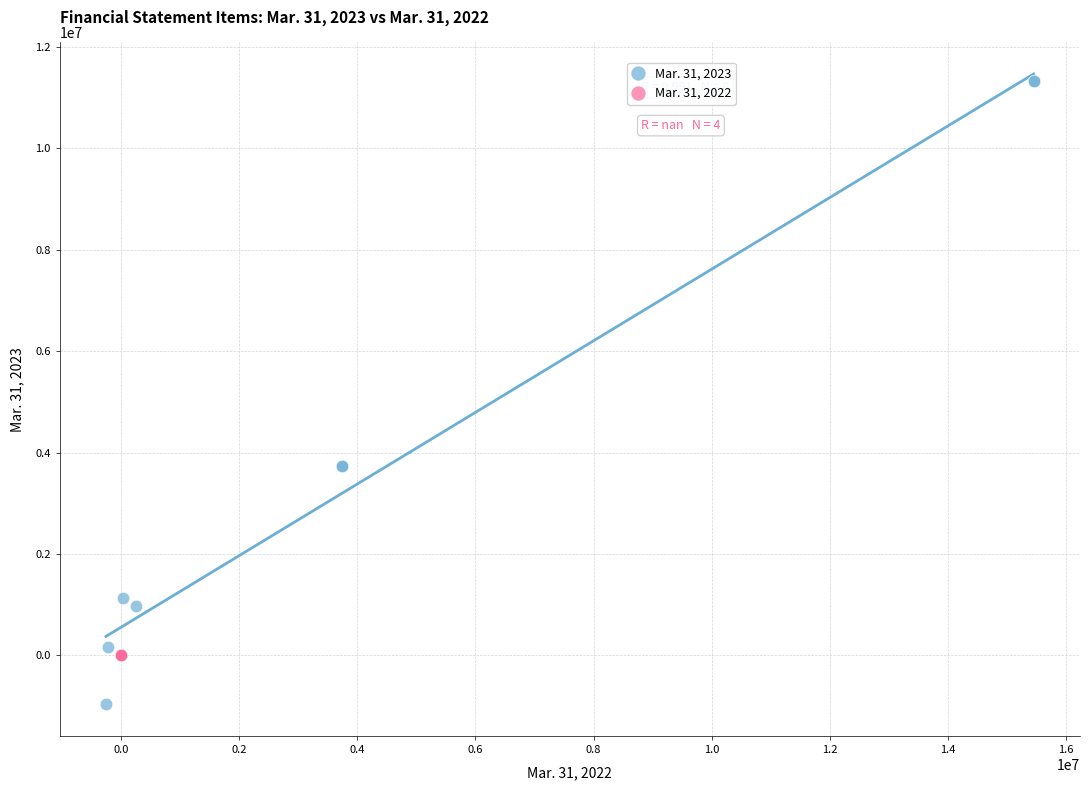

Which series reaches the minimum Y coordinate?

Mar. 31, 2023